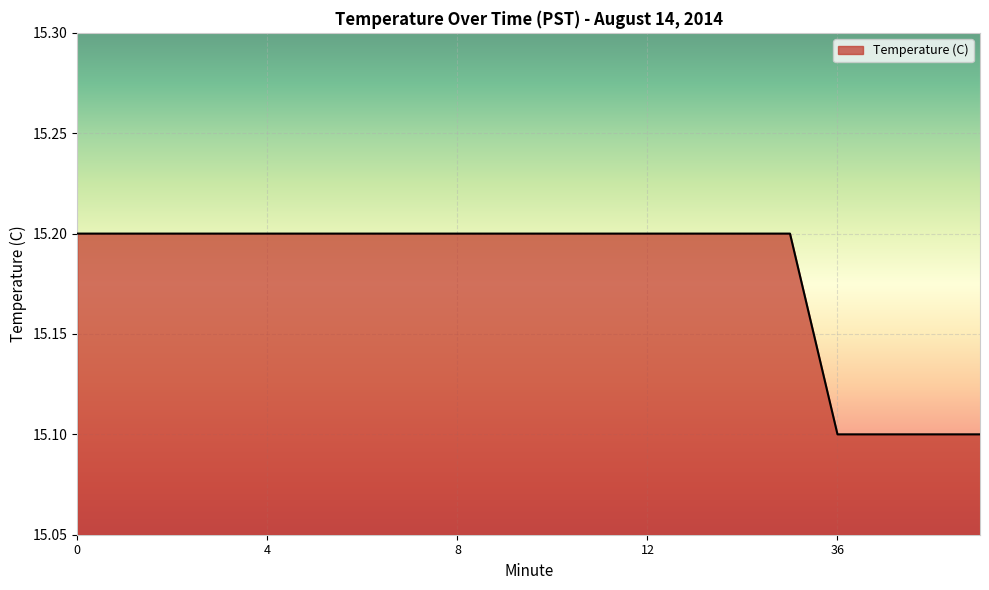

What is the difference between the second highest and second lowest values?

0.1